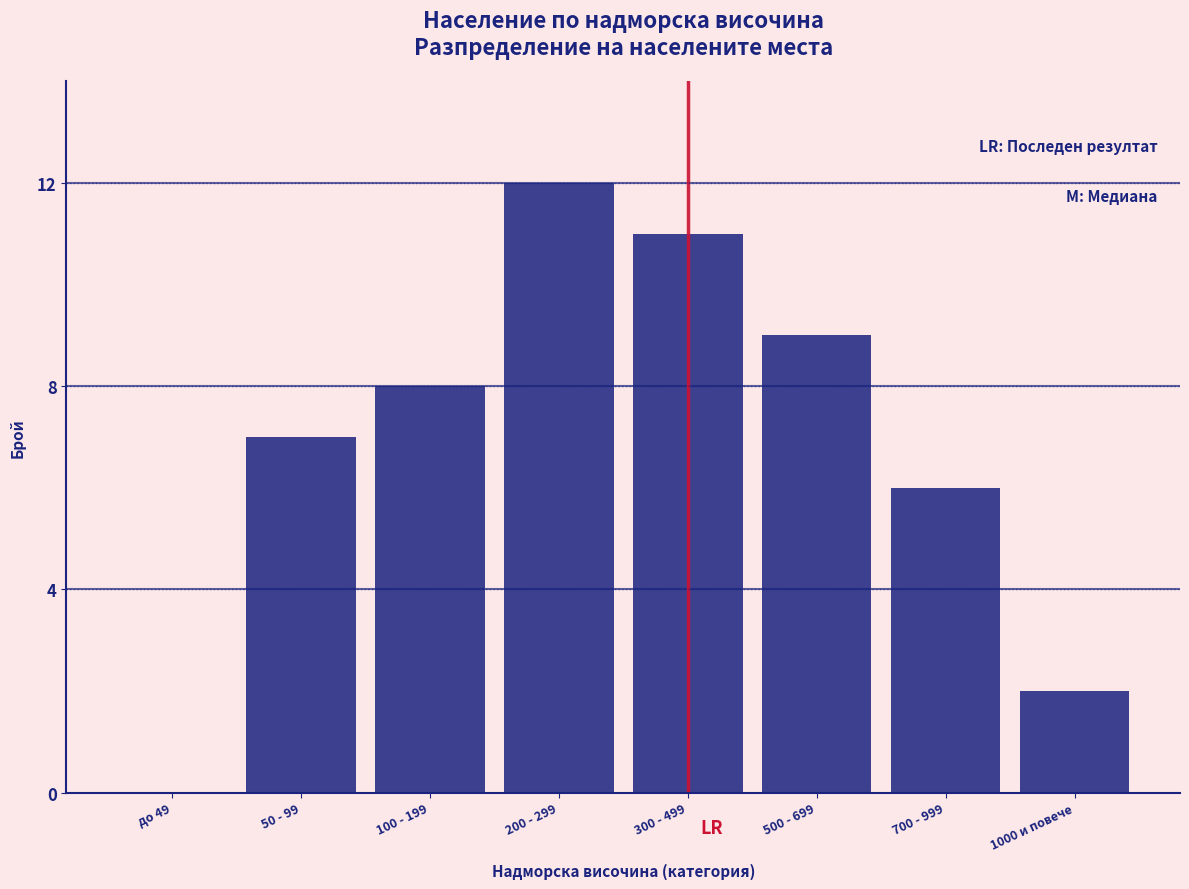

Reading left to right, transcribe all the data shown in this chart.

до 49=0	50 - 99=7	100 - 199=8	200 - 299=12	300 - 499=11	500 - 699=9	700 - 999=6	1000 и повече=2